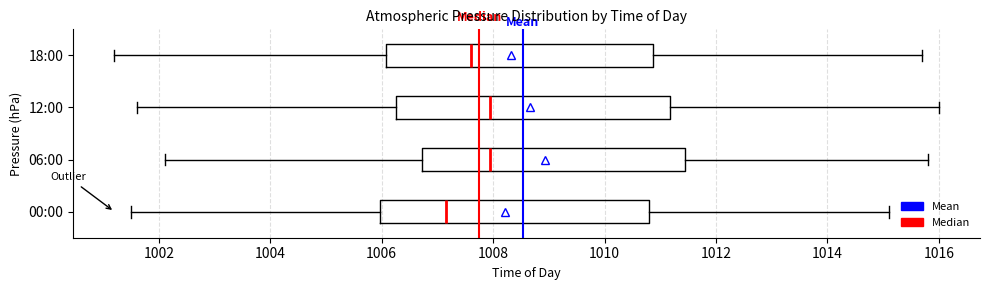

Where is the right edge of the box for 12:00 on the x-axis? The values are not printed on the chart, so give them approximately, as read against the axis.

1011.2